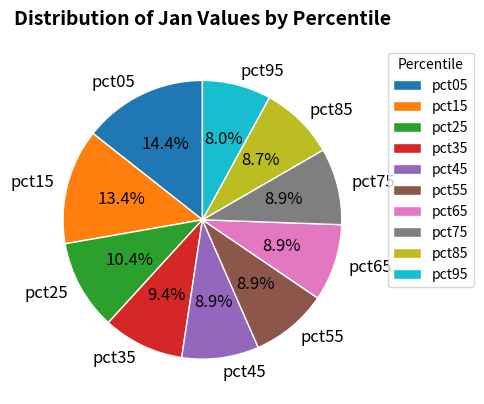

True or false: pct05 accounts for 14% of the total.

True